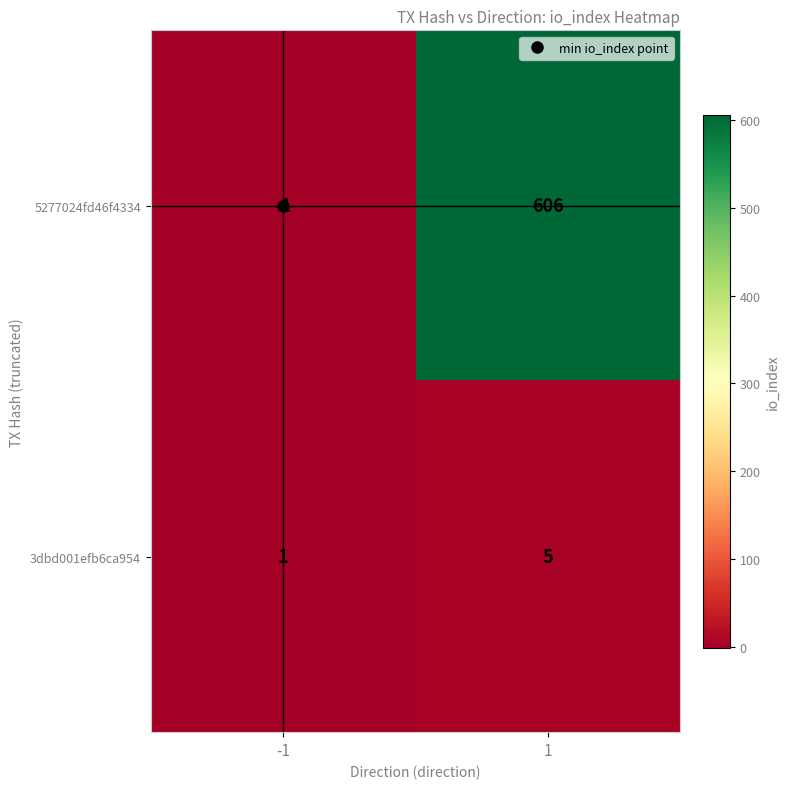

Which series has the widest spread of values?

5277024fd46f4334